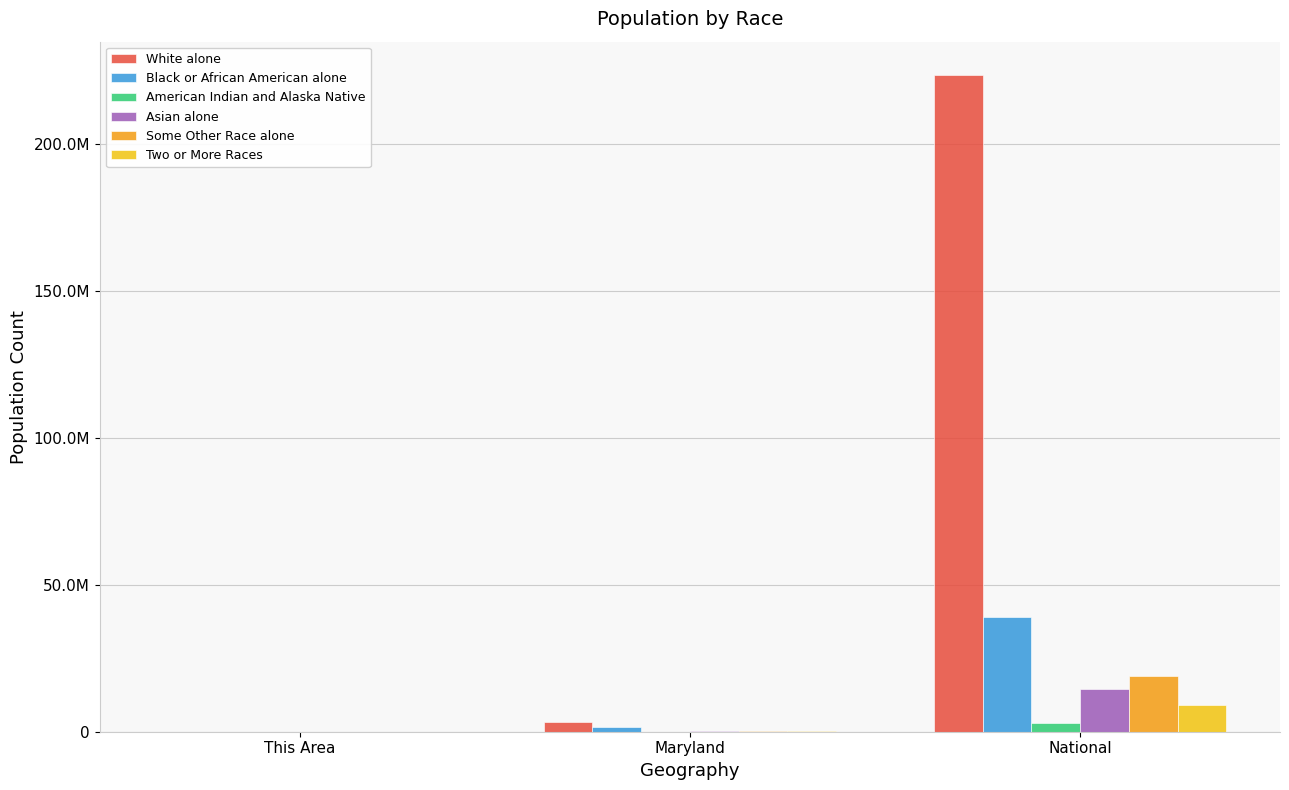

The White alone series shows 223553265 at National. True or false?

True